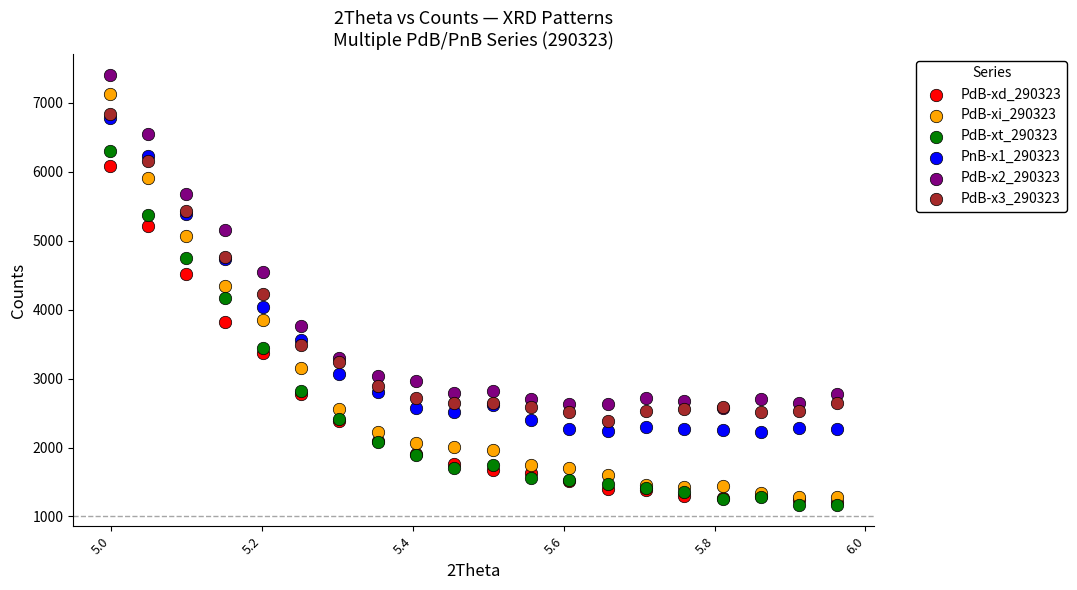

What are all the series names shown in the legend?

PdB-xd_290323, PdB-xi_290323, PdB-xt_290323, PnB-x1_290323, PdB-x2_290323, PdB-x3_290323